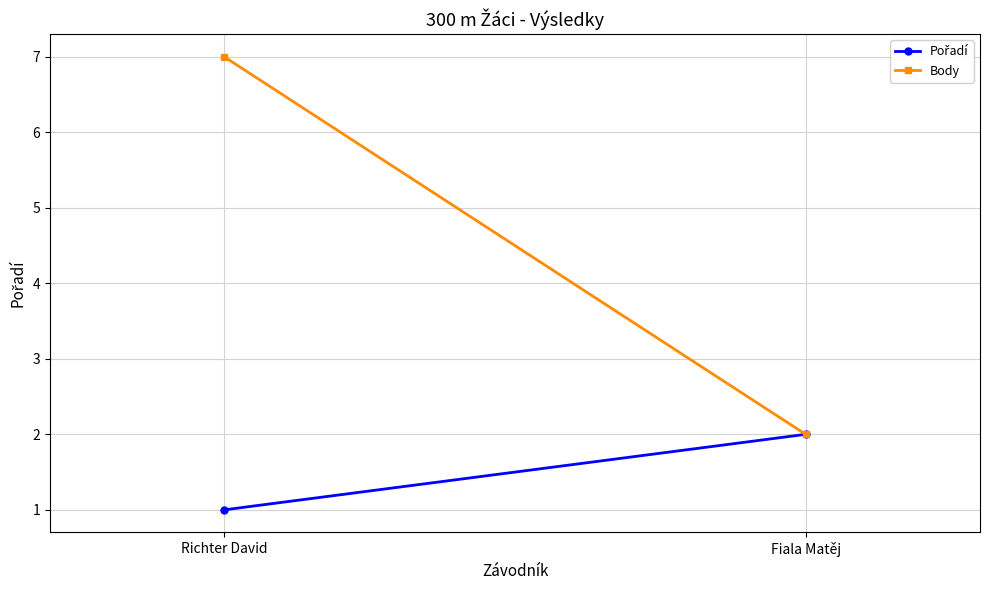

Which series has the largest total across all categories?

Body